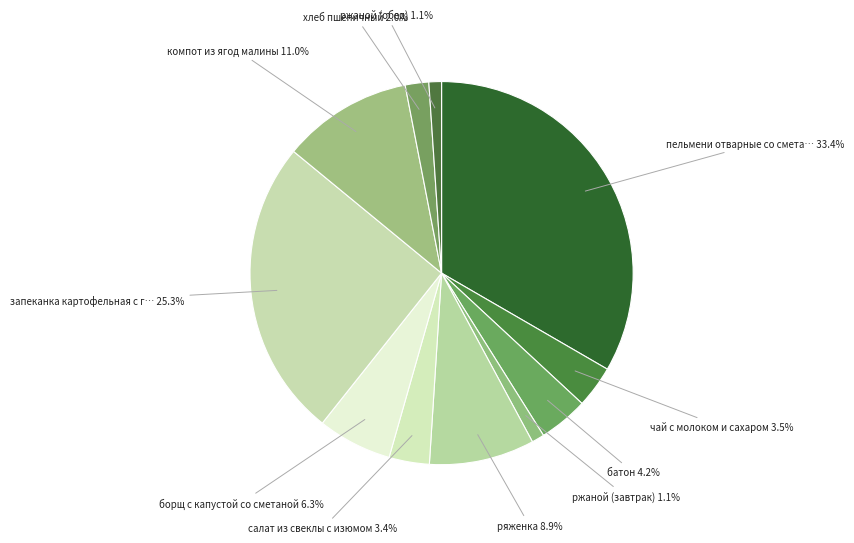

How many slices are in this pie chart?

11